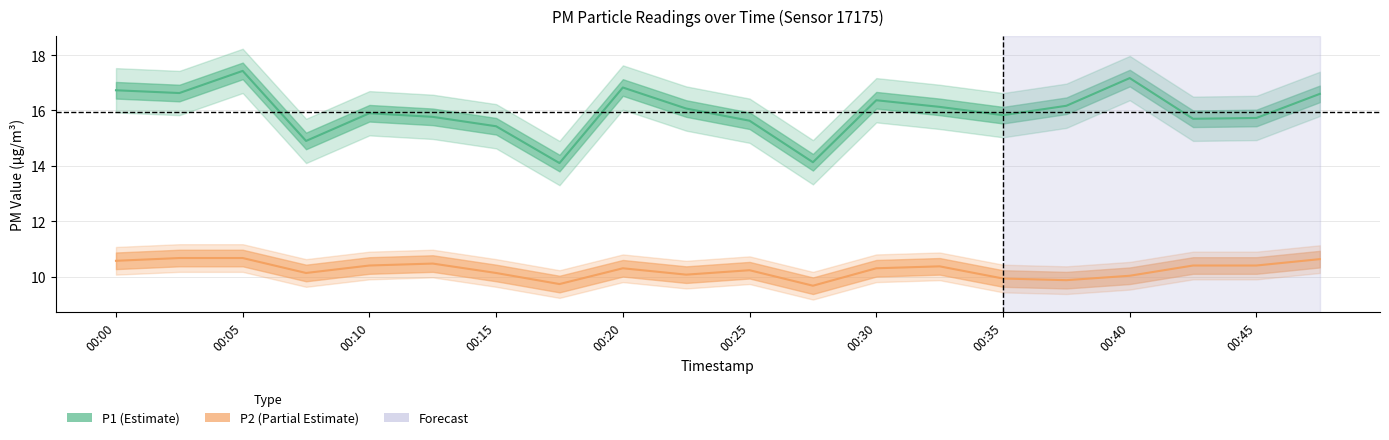

At which label does P2 reach its minimum?

00:27